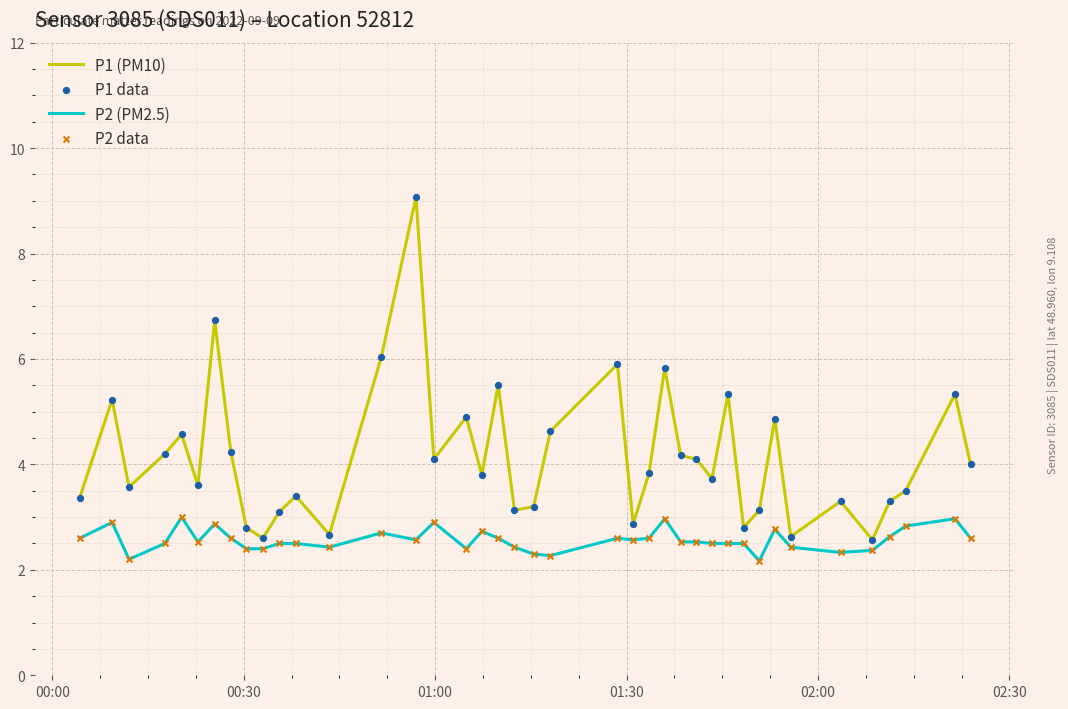

Which series has the largest total across all categories?

P1 (PM10)